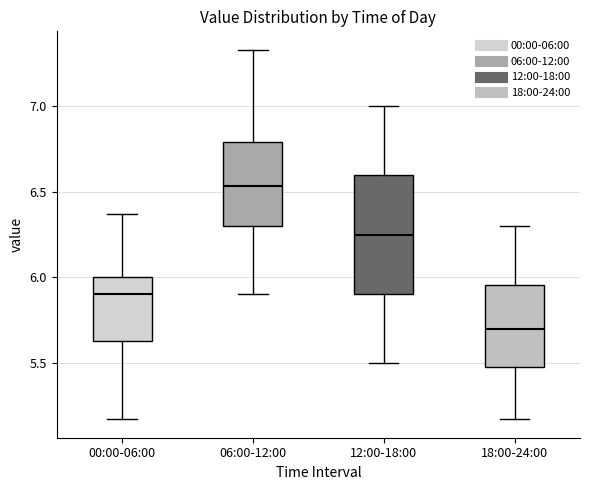

Reading left to right, read every box against the y-axis: the position of its median line, the range the box covers, and the ends of its whiskers. The values are not printed on the chart, so give them approximately, as read against the axis.

00:00-06:00: median 5.90, box 5.65 to 6.00, whiskers 5.15 to 6.35
06:00-12:00: median 6.55, box 6.30 to 6.80, whiskers 5.90 to 7.35
12:00-18:00: median 6.25, box 5.90 to 6.60, whiskers 5.50 to 7.00
18:00-24:00: median 5.70, box 5.50 to 5.95, whiskers 5.15 to 6.30